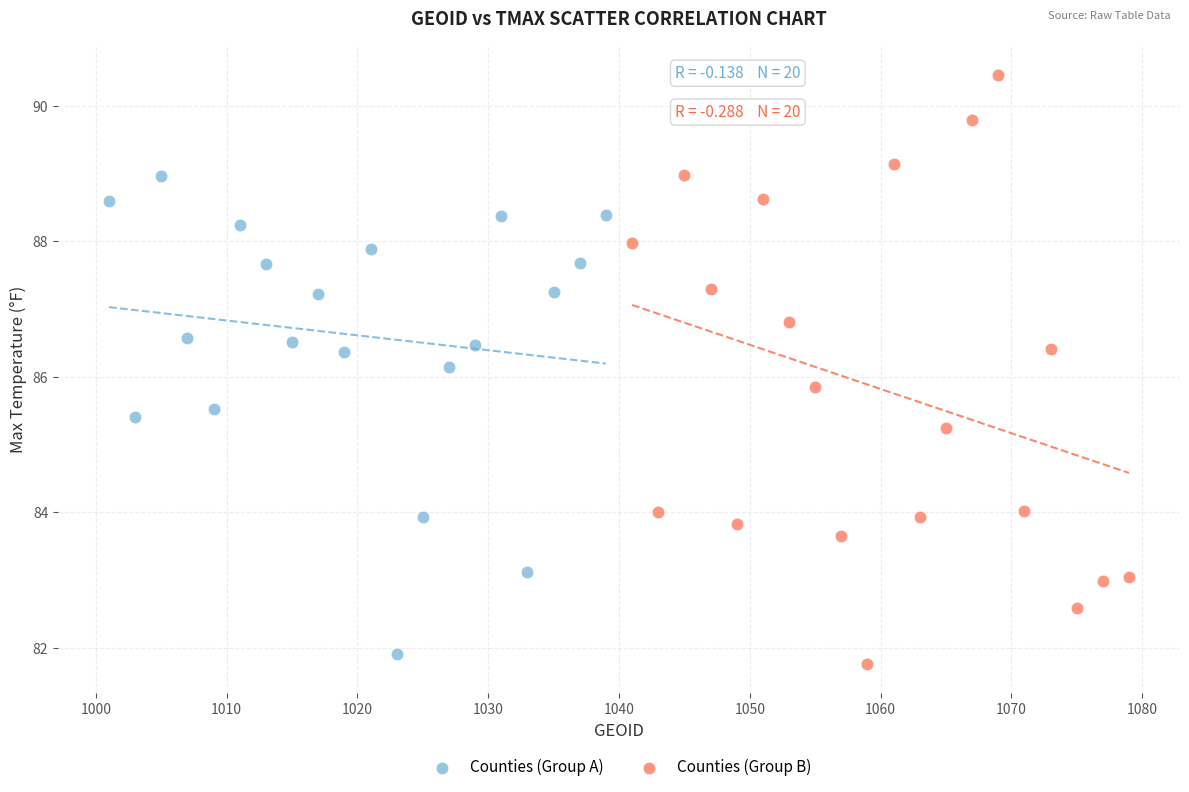

Which series has the largest Y range (max minus min)?

Counties (Group B)